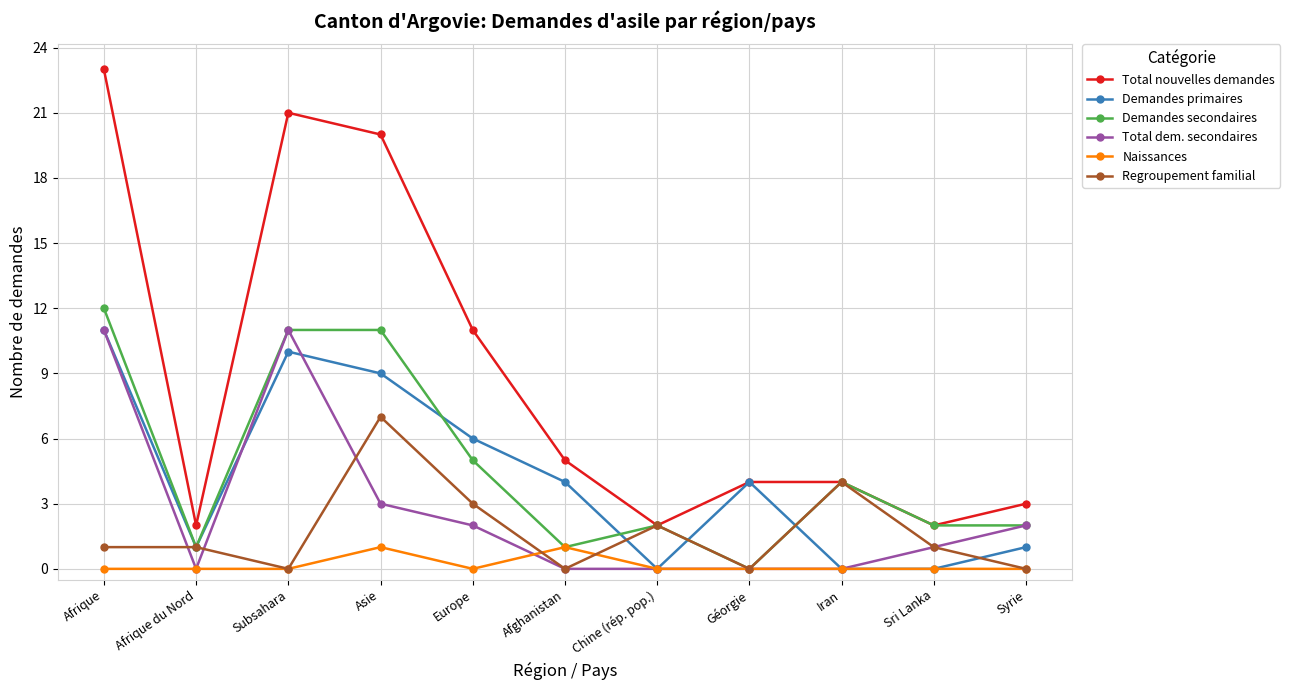

True or false: Total dem. secondaires and Total nouvelles demandes cross at least once.

False